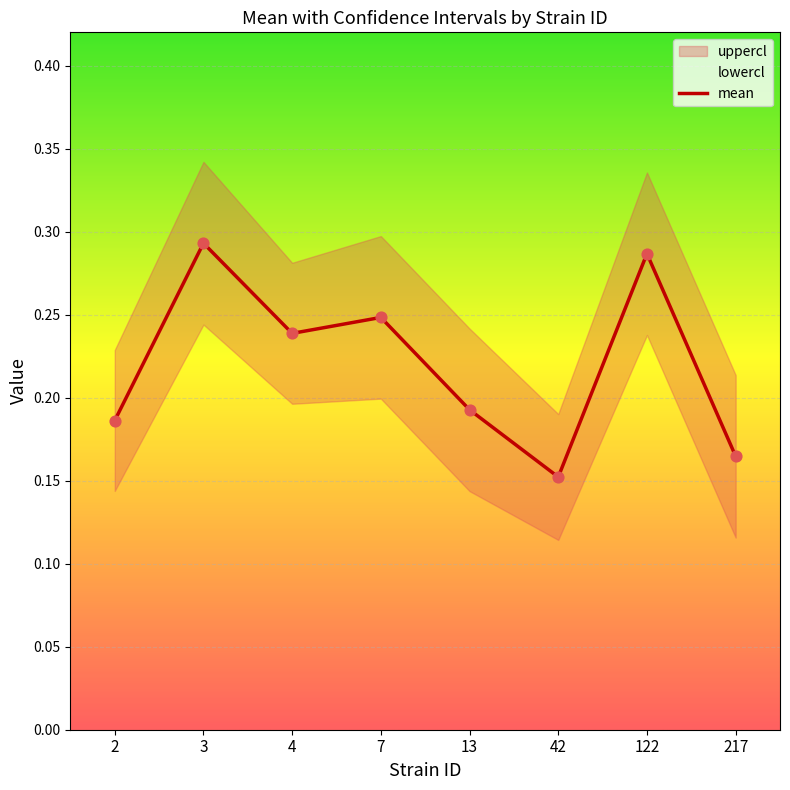

Is the value of uppercl at 42 greater than the value of mean at 42?

No